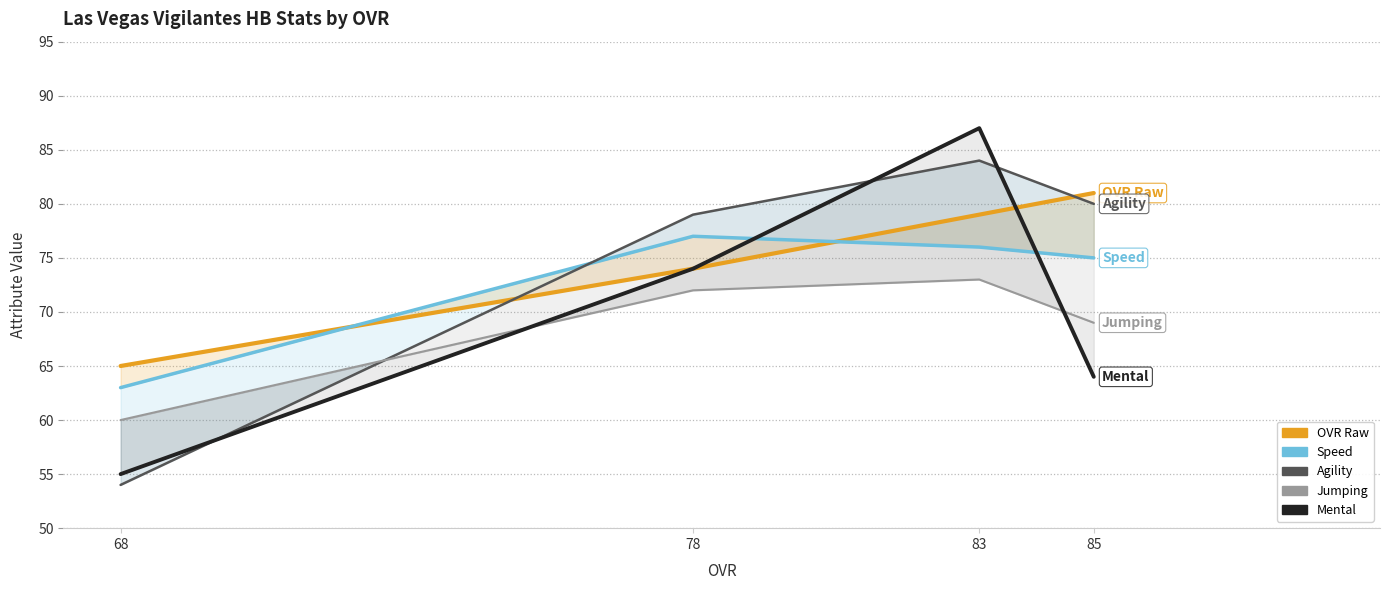

At how many categories does at least one series exceed 72?

3